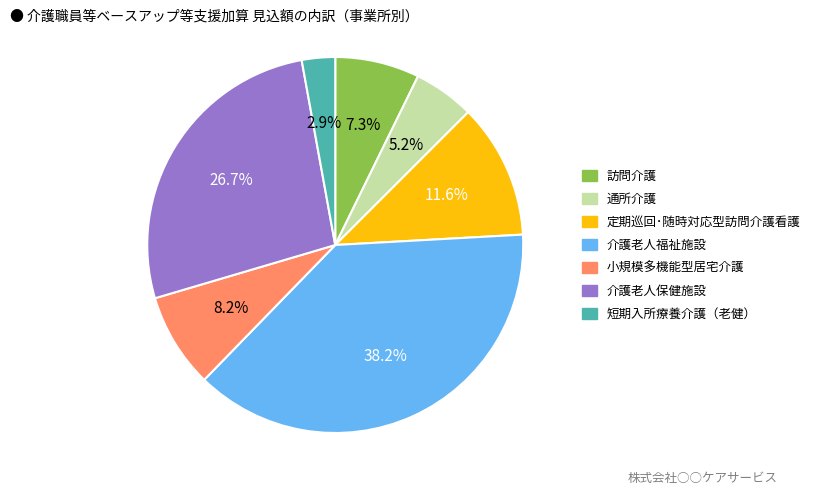

What is the total percentage of 定期巡回･随時対応型訪問介護看護 and 介護老人福祉施設?

49.8%